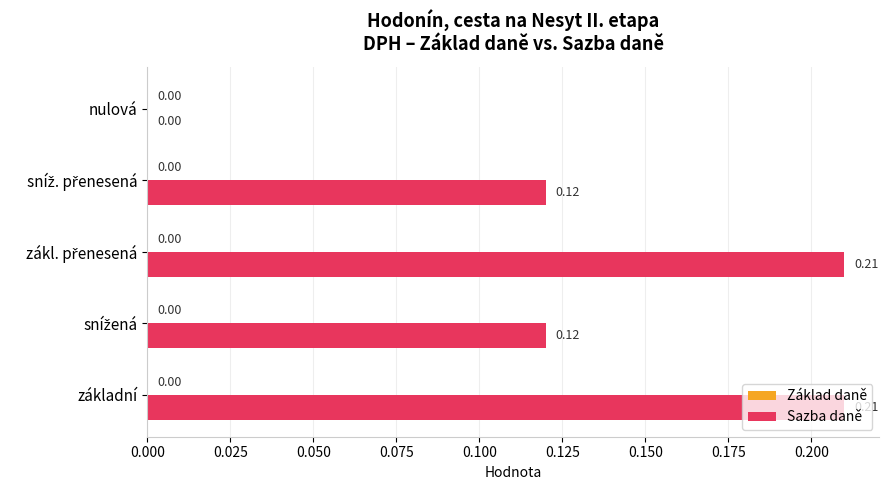

Where is the data nearest to the value 0?

nulová